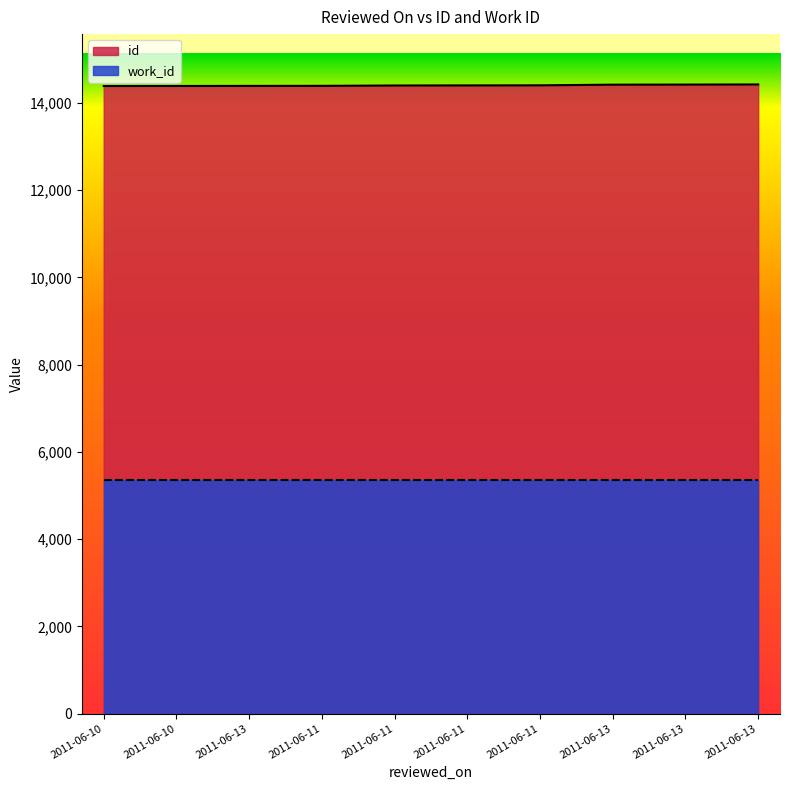

What is the label of the 8th point from the right?

2011-06-13